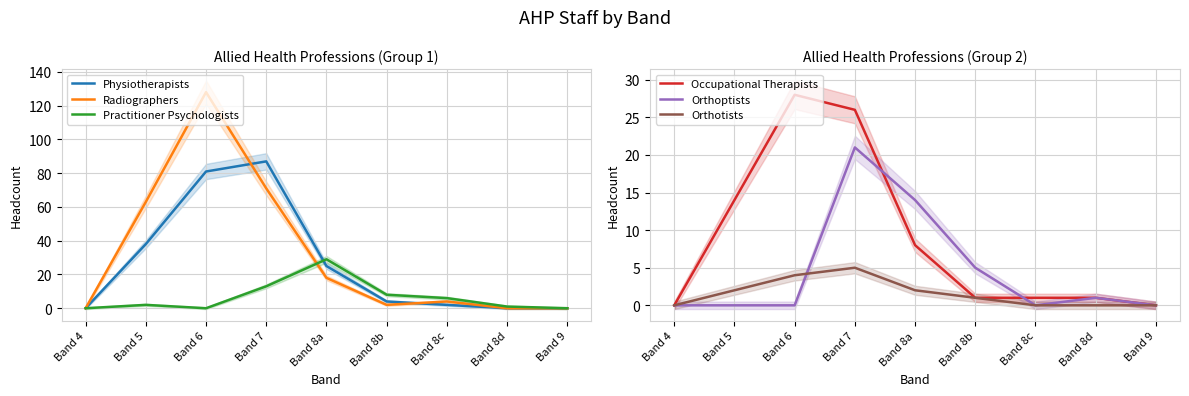

What is the highest value of the Practitioner Psychologists series?

29